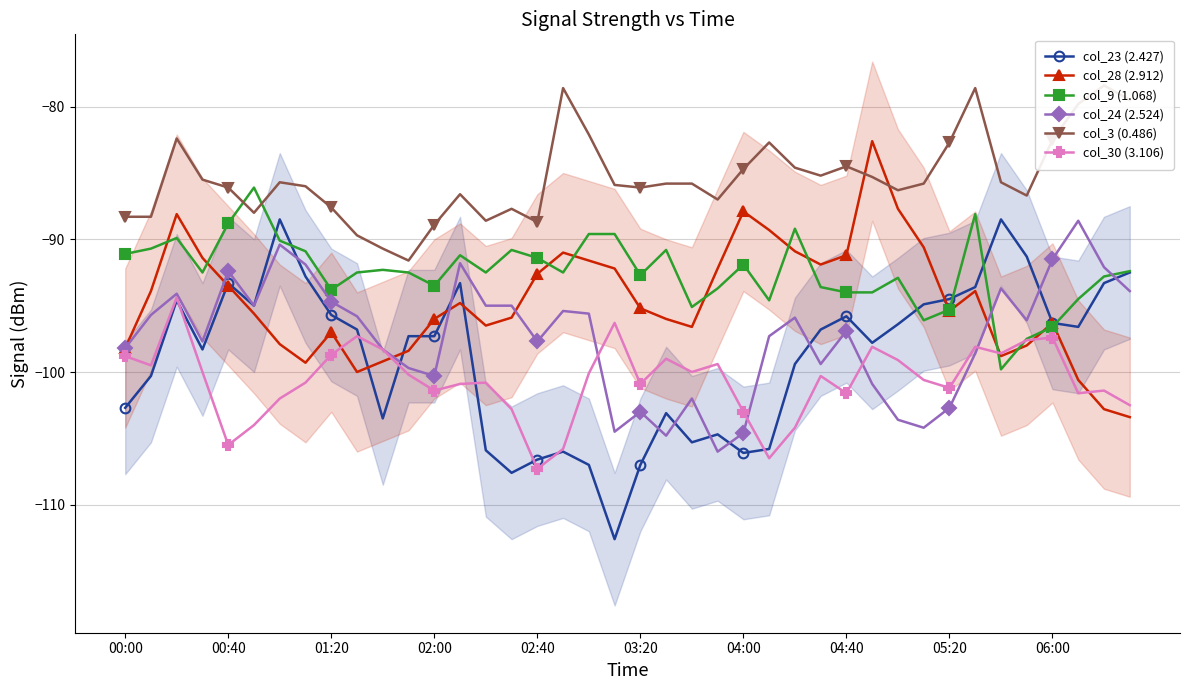

What position from the left is 10?

11